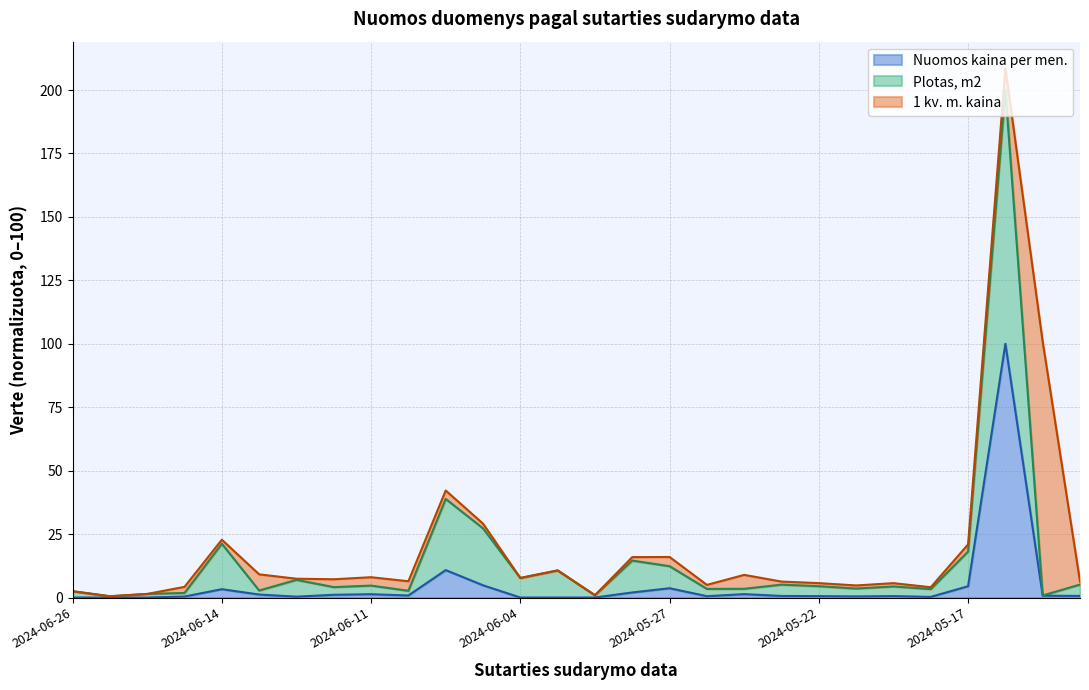

How many positive values does the Nuomos kaina per men. series have?

22